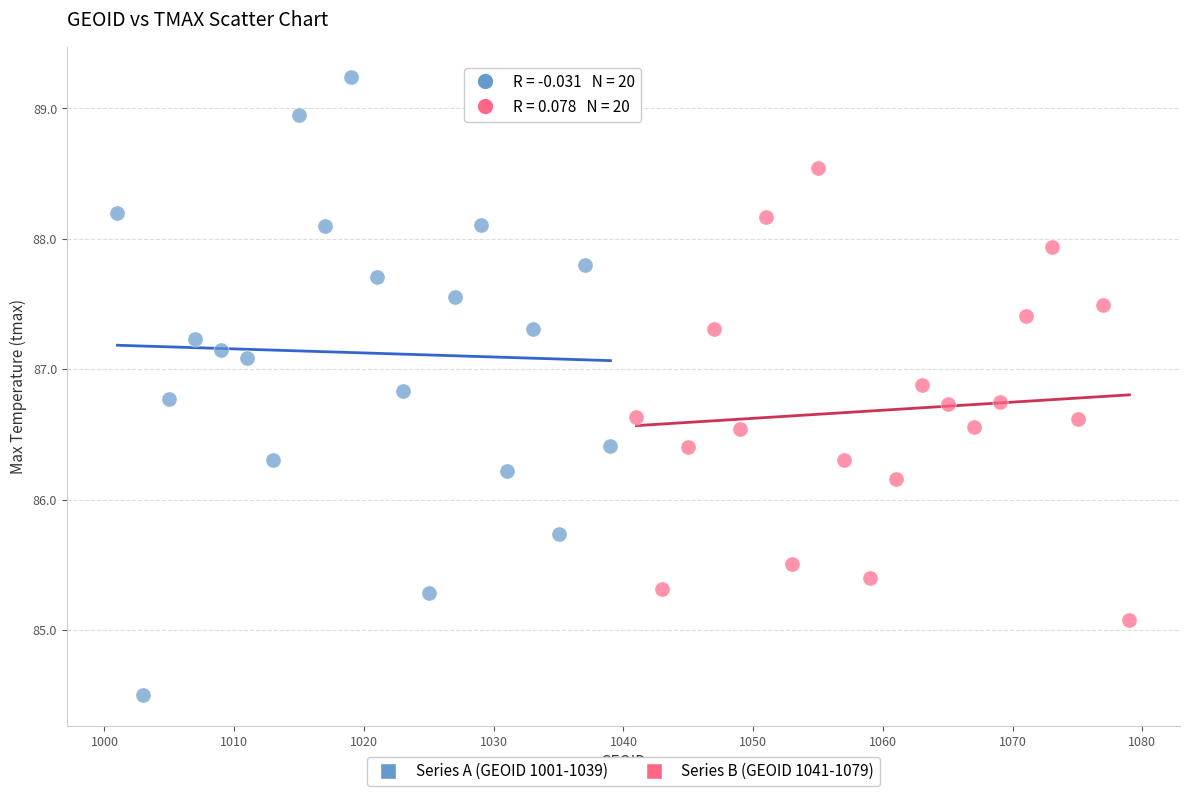

Which series reaches the maximum Y coordinate?

Series A (GEOID 1001-1039)